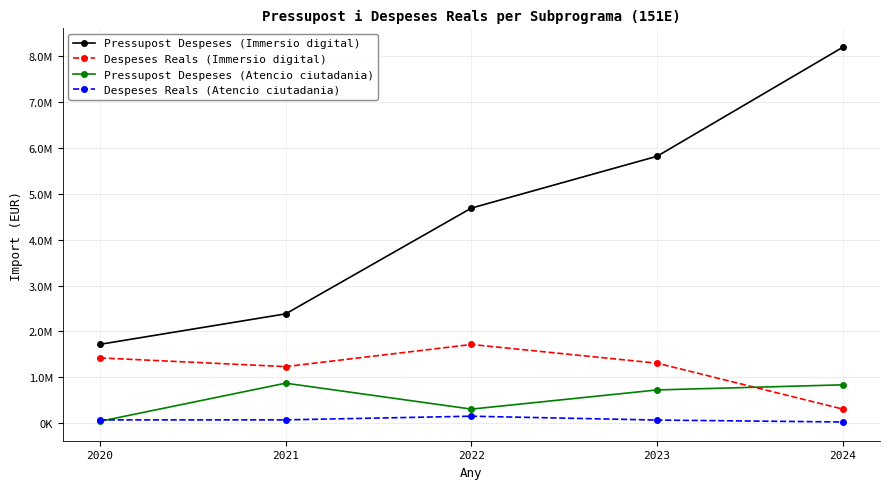

Reading right to left, transcribe all the data shown in this chart.

Pressupost Despeses (Immersio digital): 2024=8197955.0	2023=5820896.0	2022=4690806.0	2021=2384154.0	2020=1719886.0
Despeses Reals (Immersio digital): 2024=307434.5	2023=1308794.9	2022=1716690.2	2021=1234232.9	2020=1424042.3
Pressupost Despeses (Atencio ciutadania): 2024=837000.0	2023=725458.0	2022=307281.0	2021=872867.0	2020=40750.0
Despeses Reals (Atencio ciutadania): 2024=26696.8	2023=68445.0	2022=152714.3	2021=72705.0	2020=72270.2